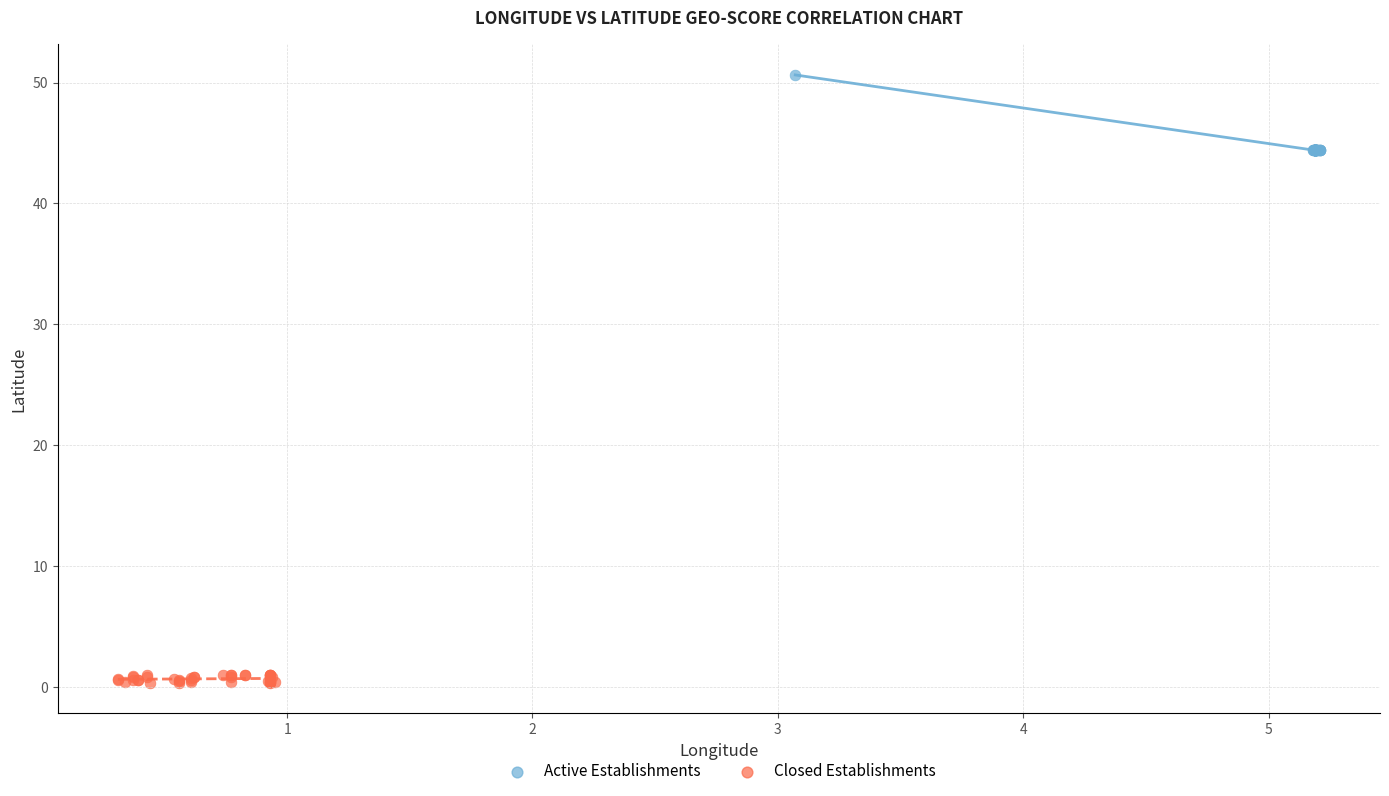

Which series contains the highest Y value?

Active Establishments